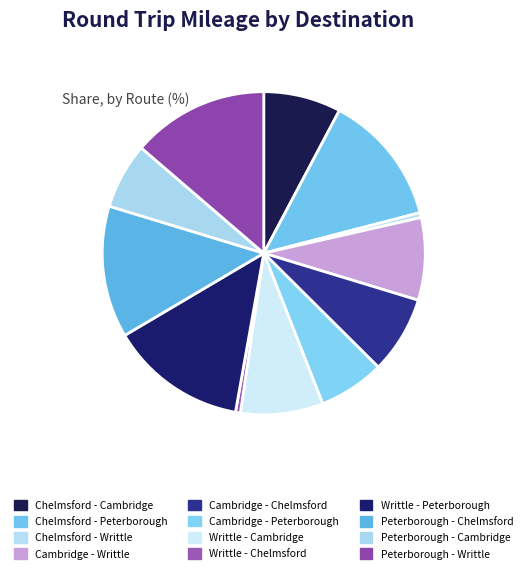

To the nearest percent, what is the difference between the largest and smallest slice percentages?

13%